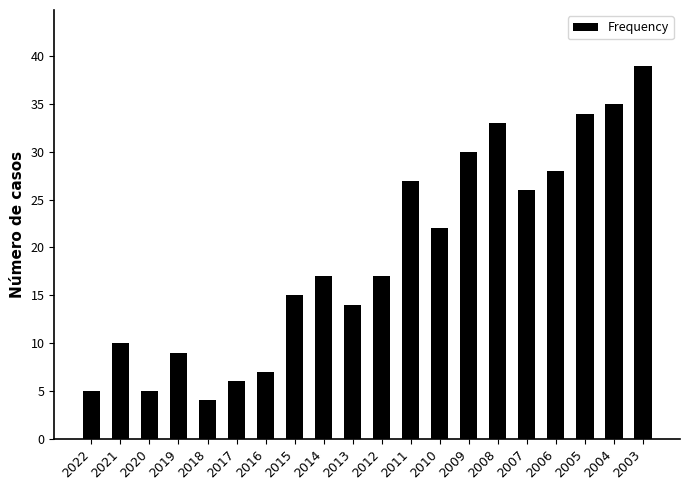

Which has a higher value, 2018 or 2007?

2007